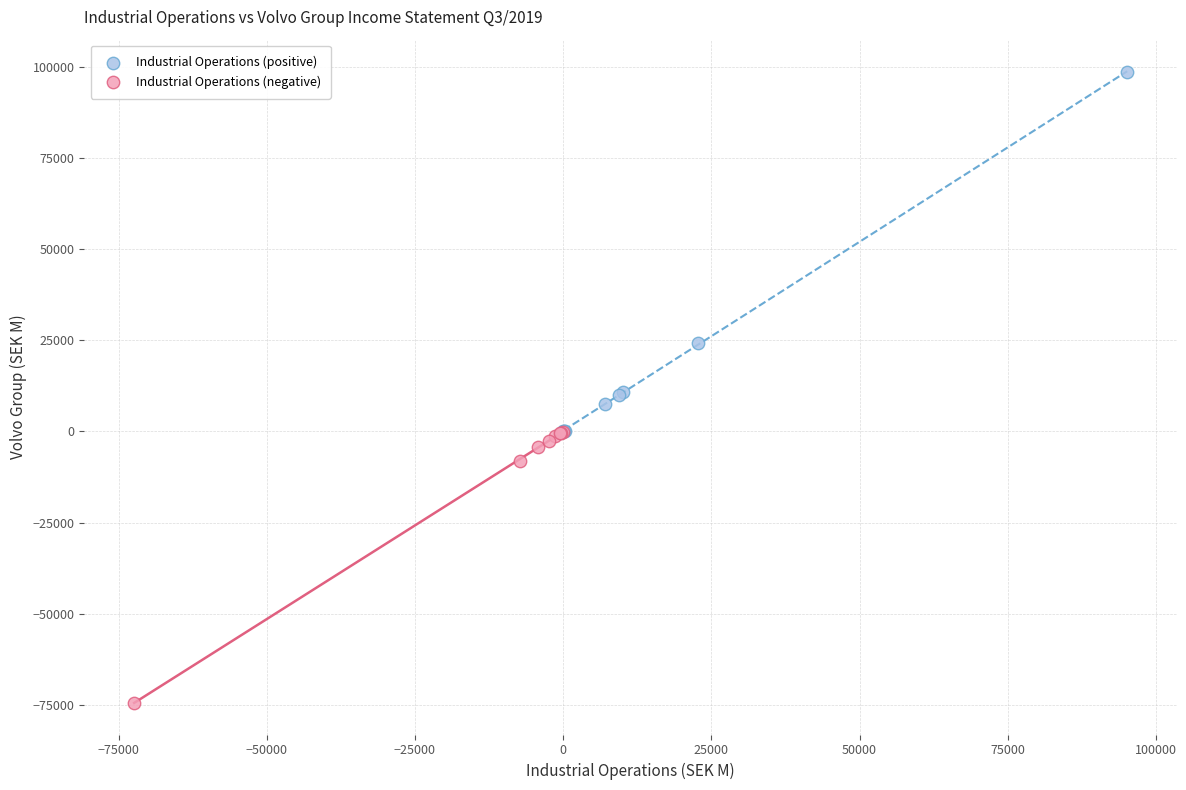

Which series reaches the minimum Y coordinate?

Industrial Operations (negative)